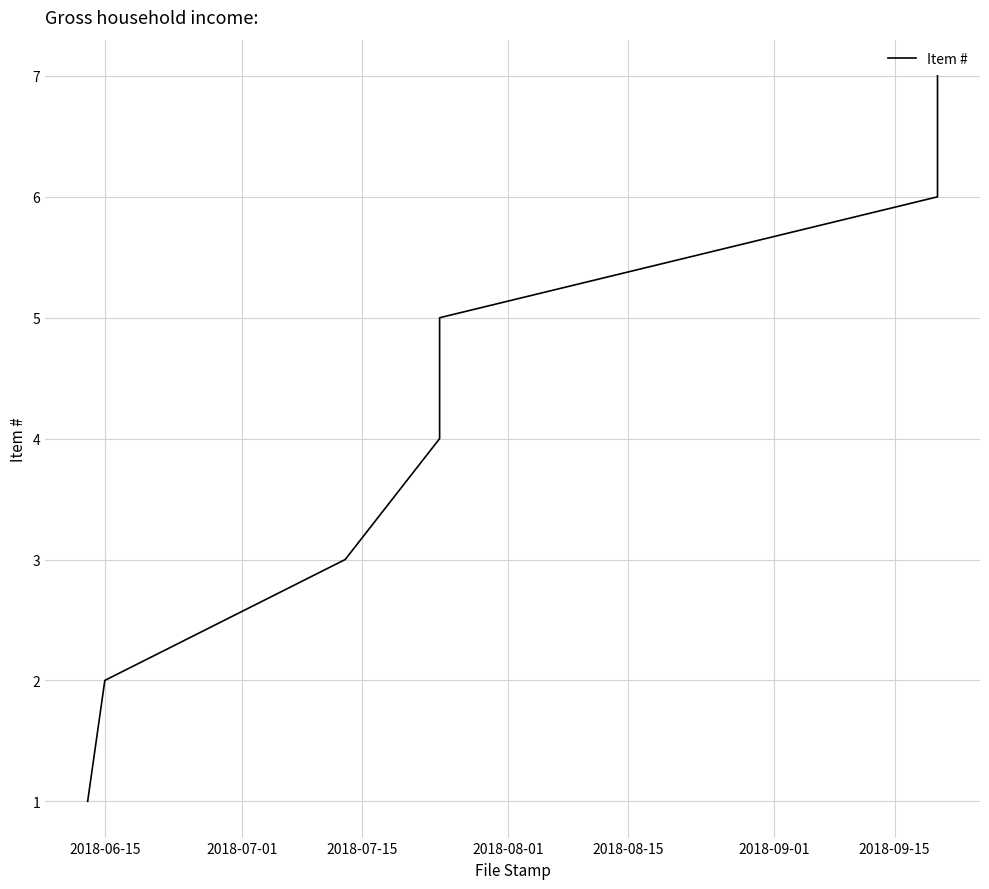

At which label is the value closest to 4?

2018-08-01